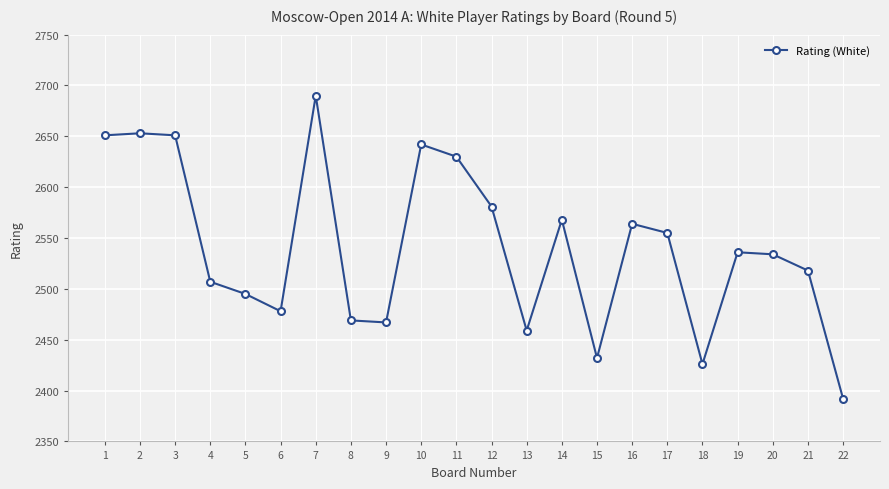

What is the difference between the maximum and minimum values?

298